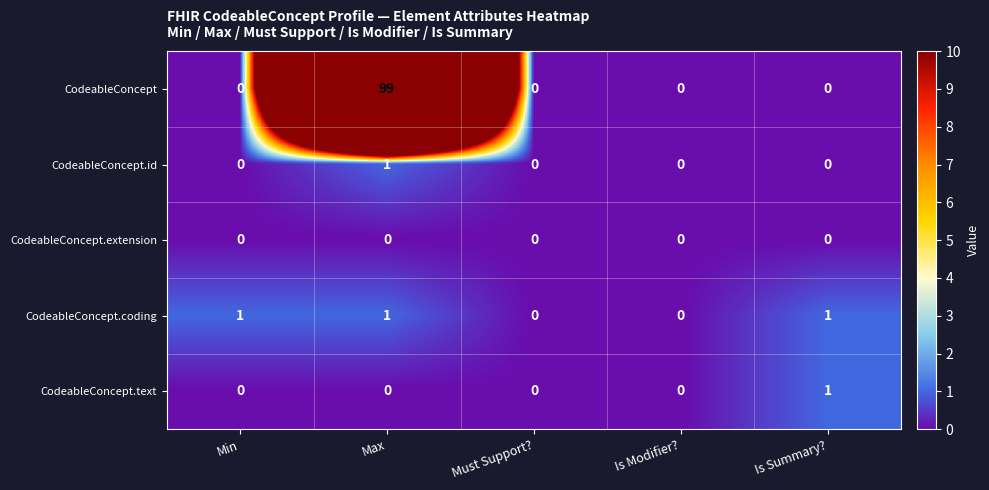

Which series has the widest spread of values?

CodeableConcept